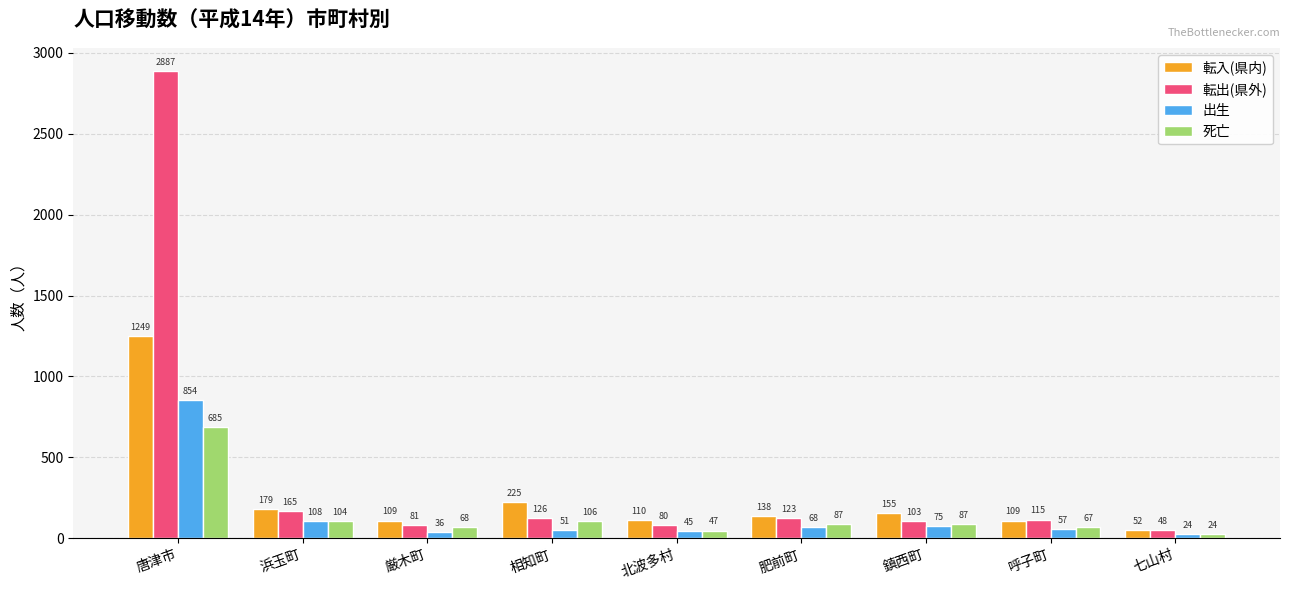

Between 唐津市 and 鎮西町, which series saw the biggest shift?

転出(県外)